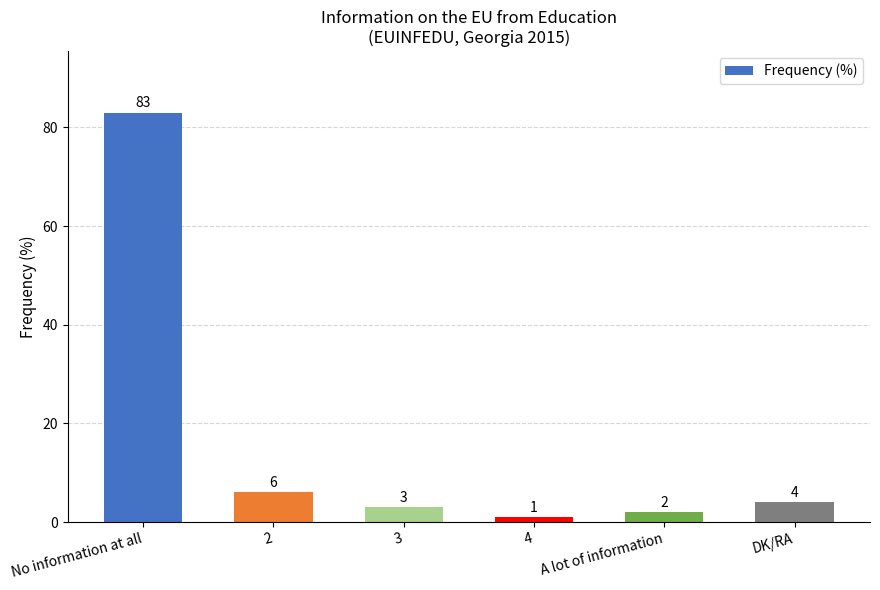

Is it true that the value at DK/RA is 4?

True